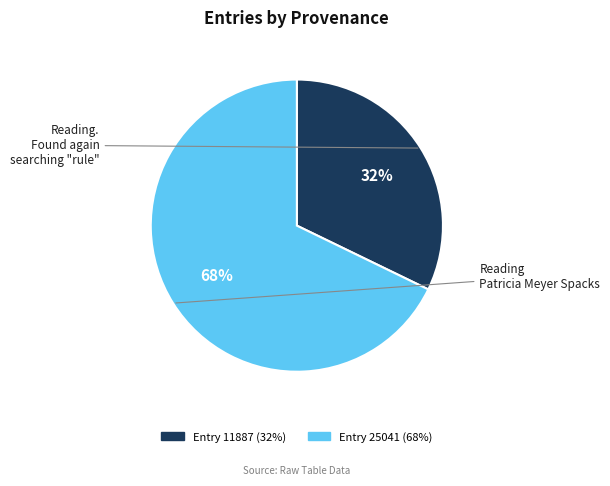

Does any single category account for the majority?

Yes